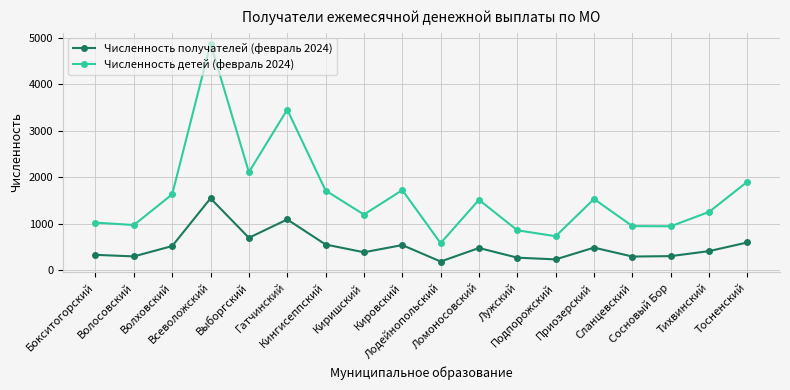

The value of Численность получателей (февраль 2024) at Тихвинский is 589. True or false?

False